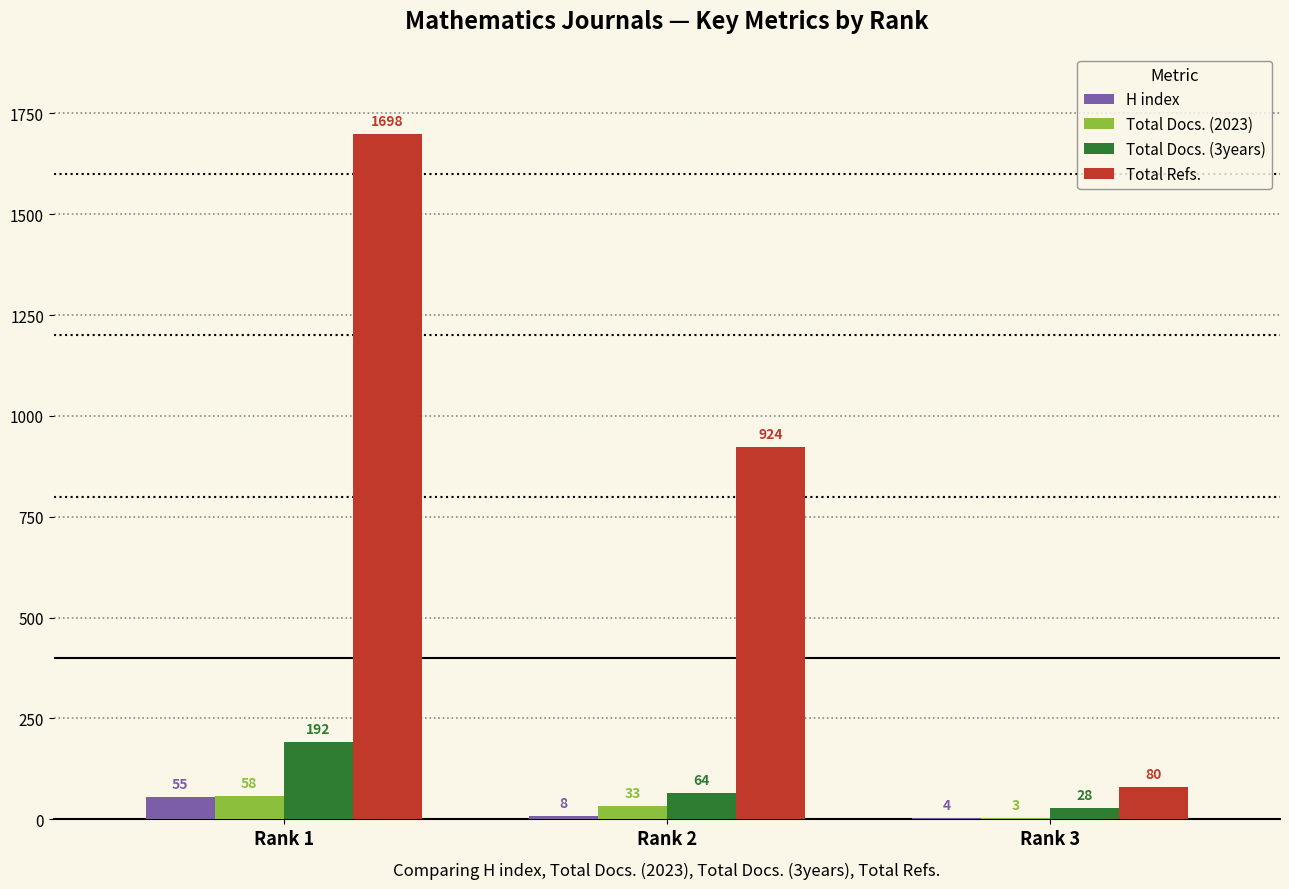

Count the number of data series in this chart.

4